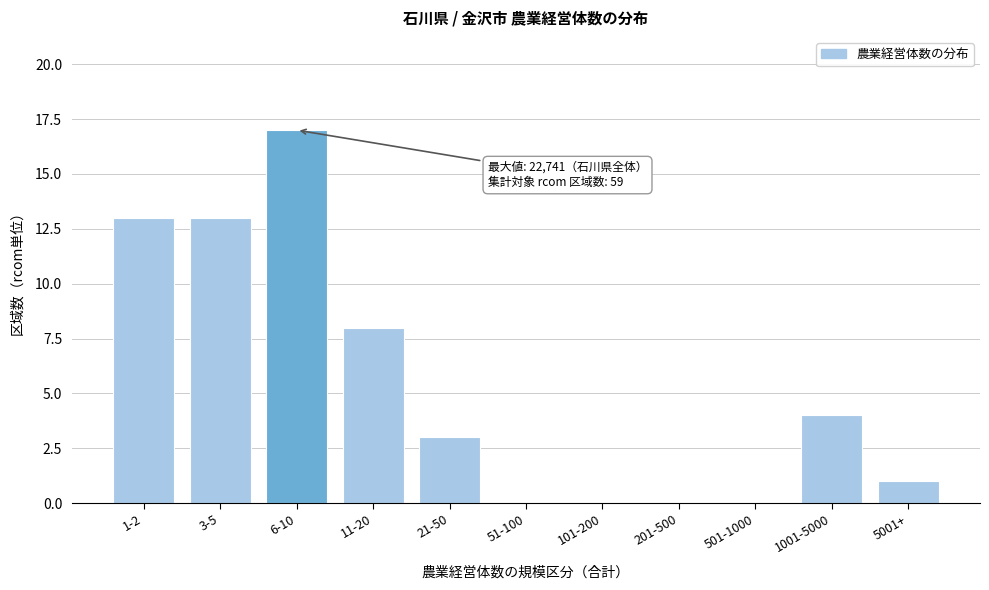

Reading left to right, transcribe all the data shown in this chart.

1-2=13	3-5=13	6-10=17	11-20=8	21-50=3	51-100=0	101-200=0	201-500=0	501-1000=0	1001-5000=4	5001+=1